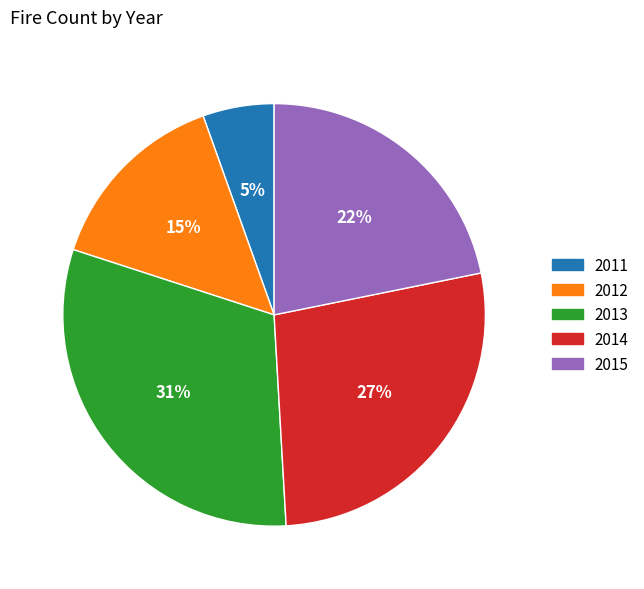

Is the sum of 2012 and 2011 greater than half?

No